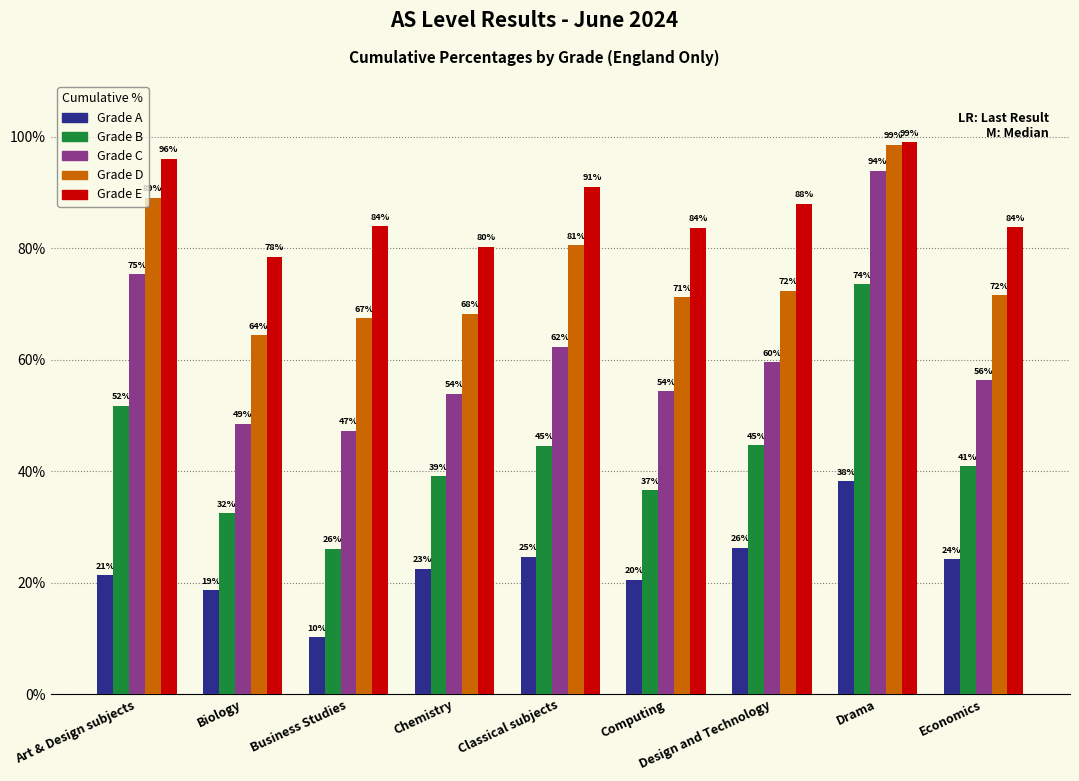

Are the bars horizontal?

No